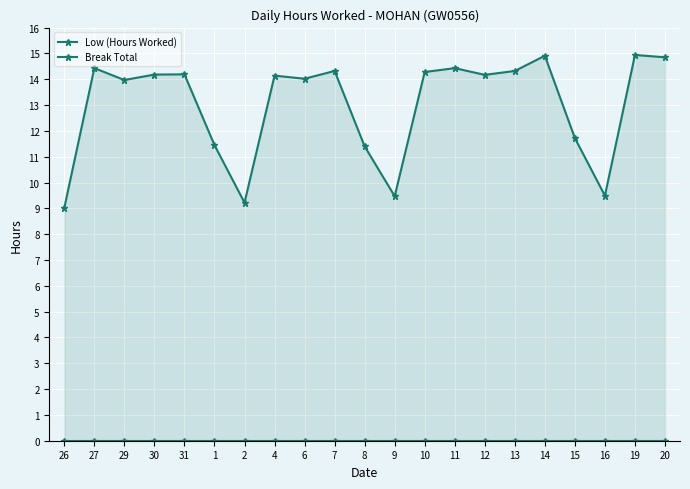

Which series has the largest total across all categories?

Low (Hours Worked)